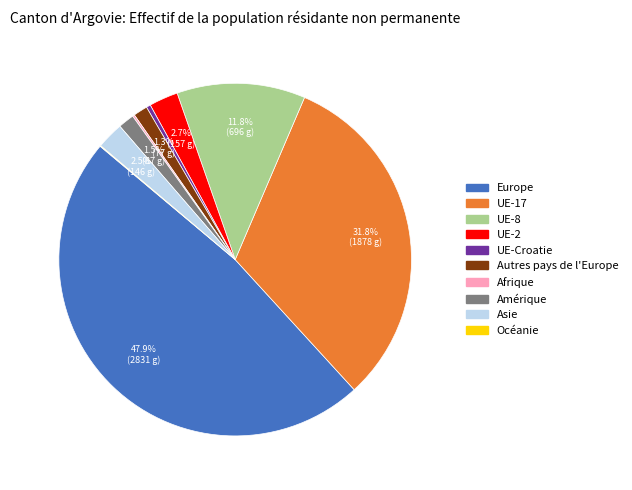

Between Europe and UE-17, which is larger?

Europe